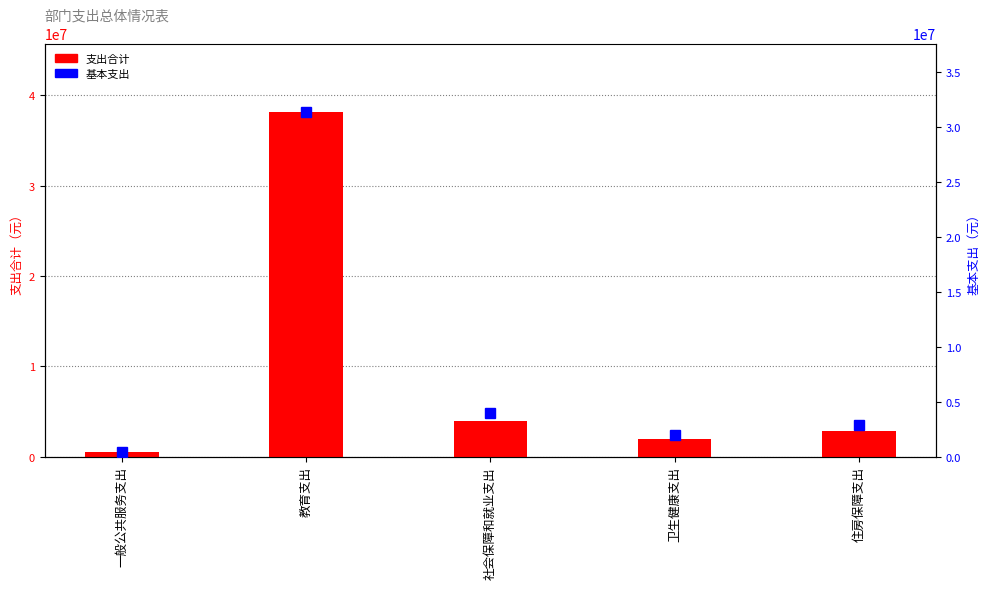

List the labels in order of 基本支出 value, smallest first.

一般公共服务支出, 卫生健康支出, 住房保障支出, 社会保障和就业支出, 教育支出